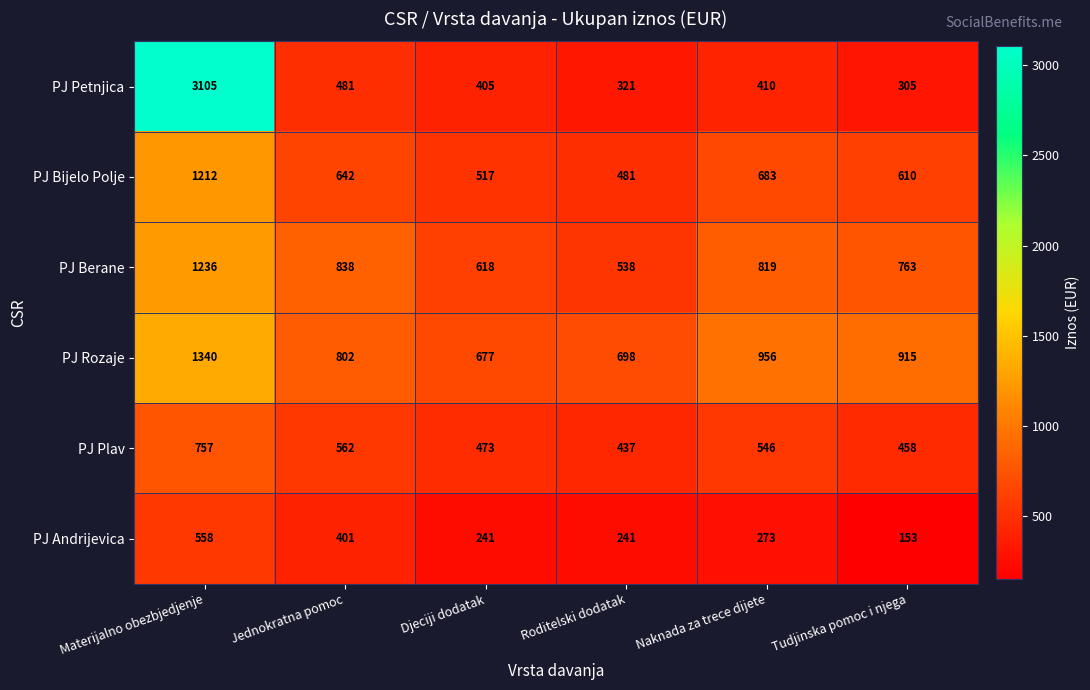

What is the average value of the PJ Berane series?

802